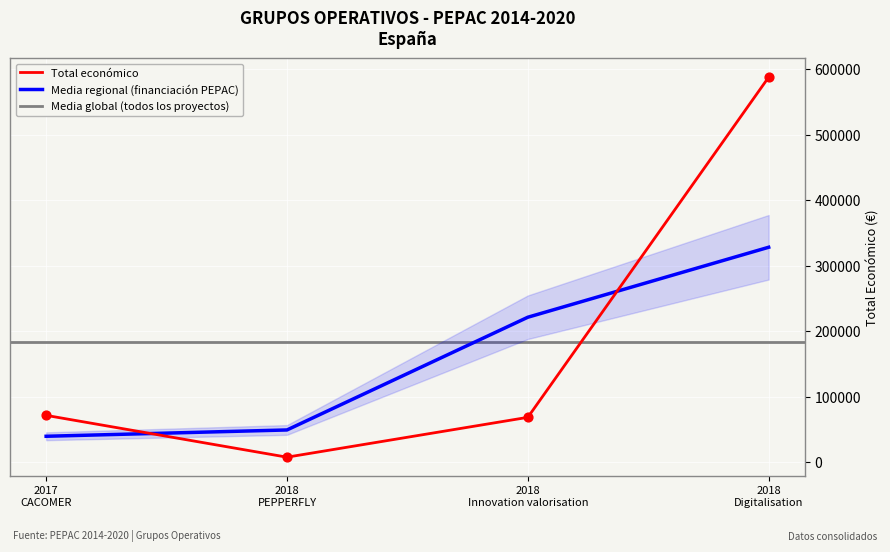

What is the maximum value for Media regional (financiación PEPAC)?

328474.5